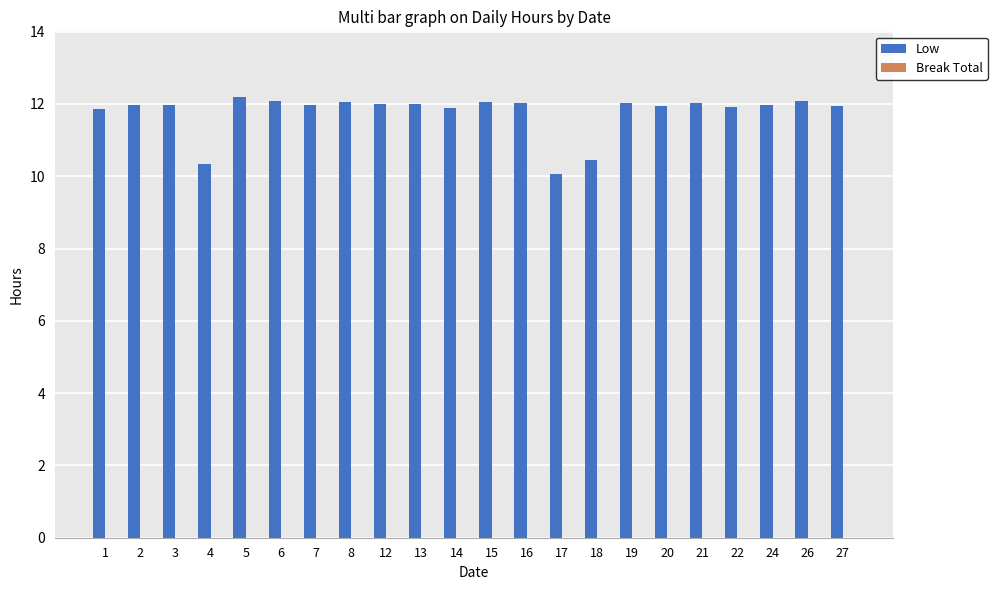

What is the ratio of the value at 3 to the value at 27?

1.0